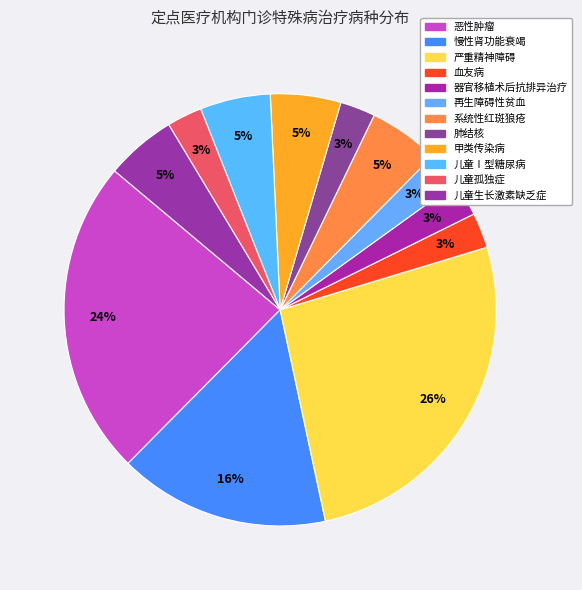

Which has a higher value, 儿童孤独症 or 血友病?

儿童孤独症